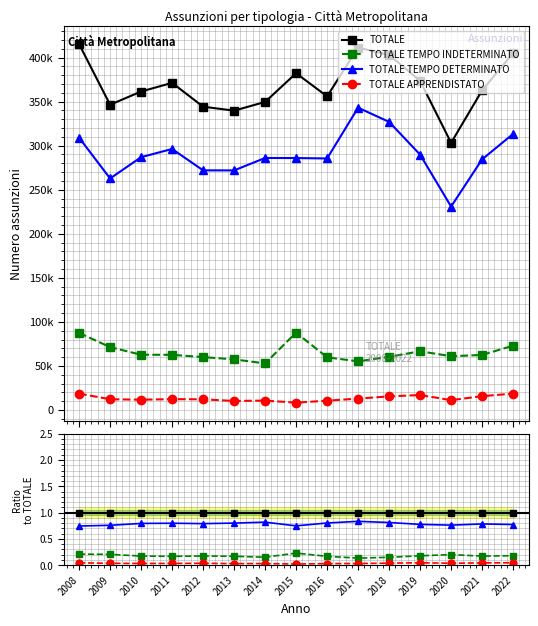

True or false: TOTALE TEMPO INDETERMINATO and TOTALE intersect in this chart.

False